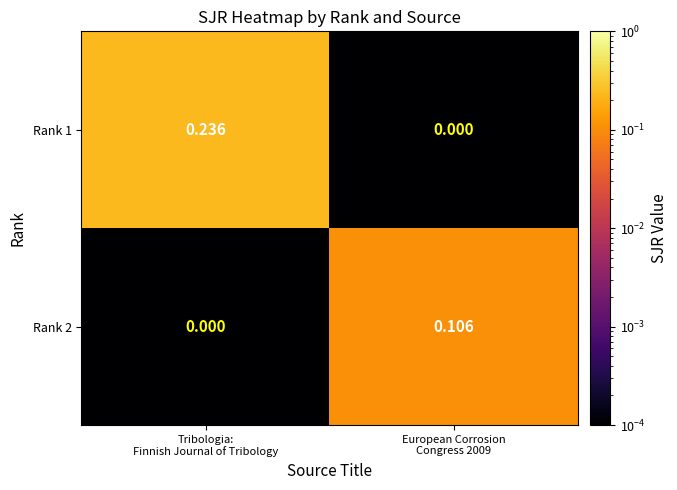

Which series has the largest total across all categories?

Rank 1